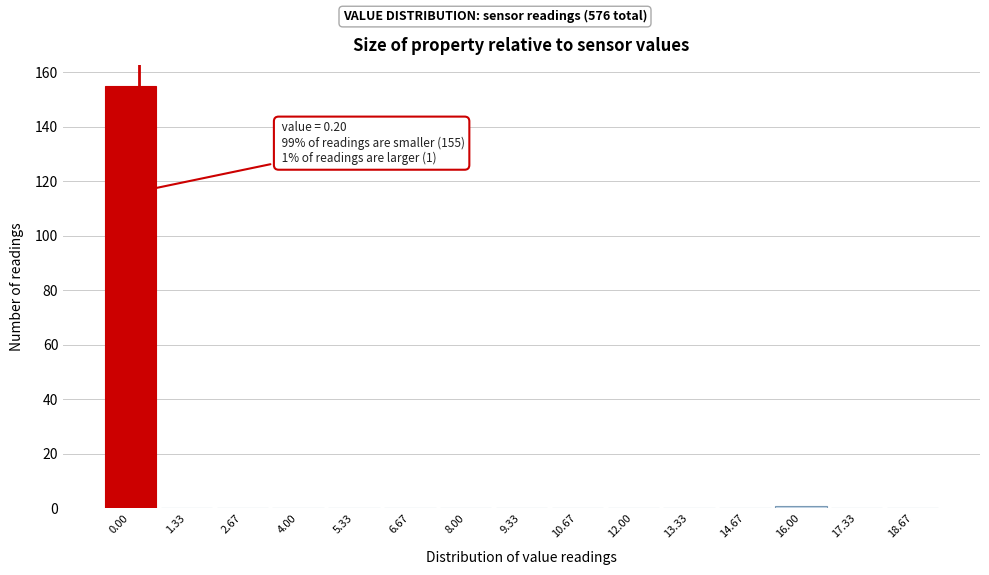

Reading left to right, transcribe all the data shown in this chart.

0.00=155	1.33=0	2.67=0	4.00=0	5.33=0	6.67=0	8.00=0	9.33=0	10.67=0	12.00=0	13.33=0	14.67=0	16.00=1	17.33=0	18.67=0